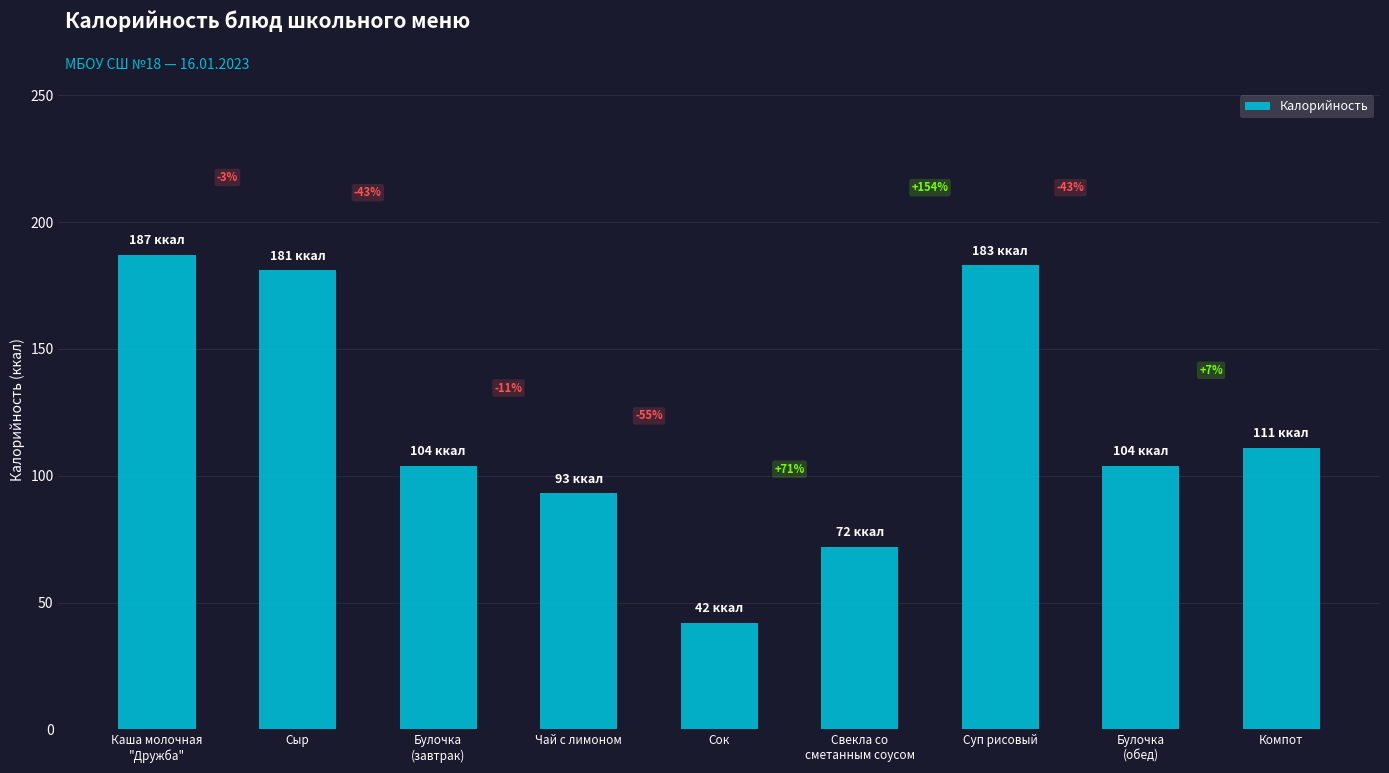

How many bars are there in total?

9